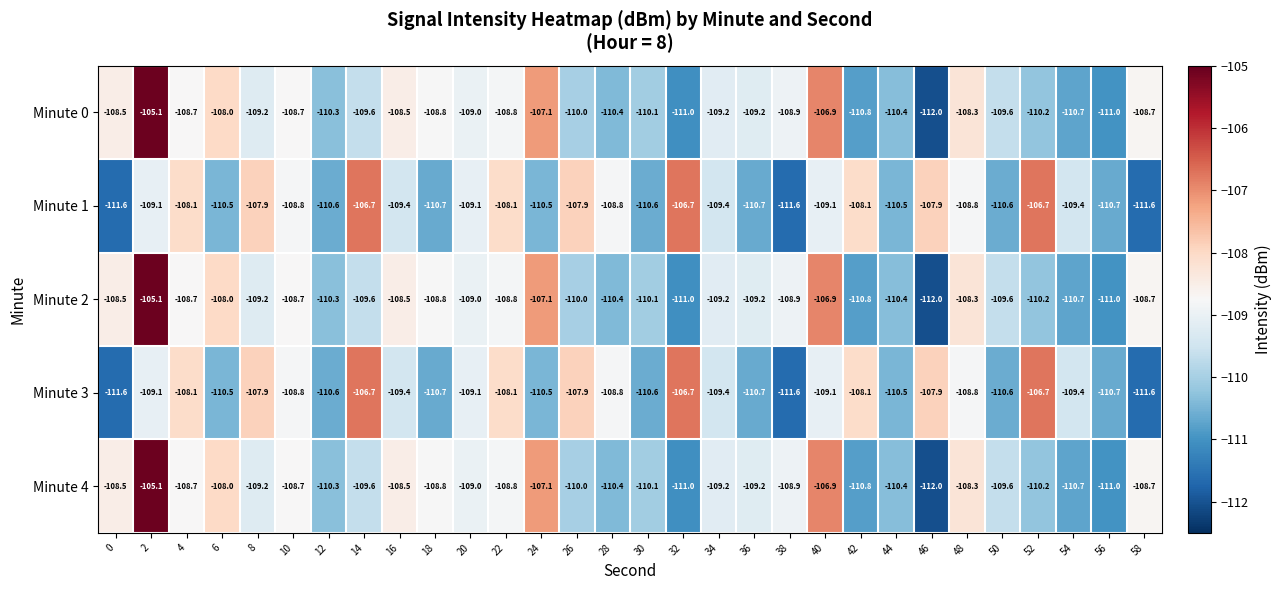

What is the total value across all series at 50?

-550.0